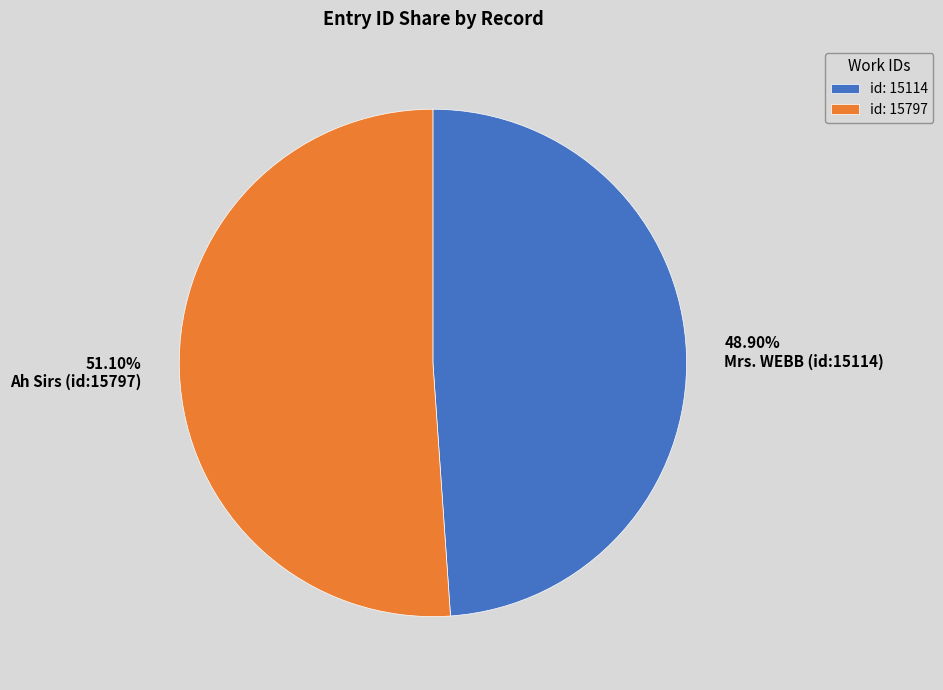

Approximately how many times larger is the value at Ah Sirs (id:15797) compared to Mrs. WEBB (id:15114)?

1.0